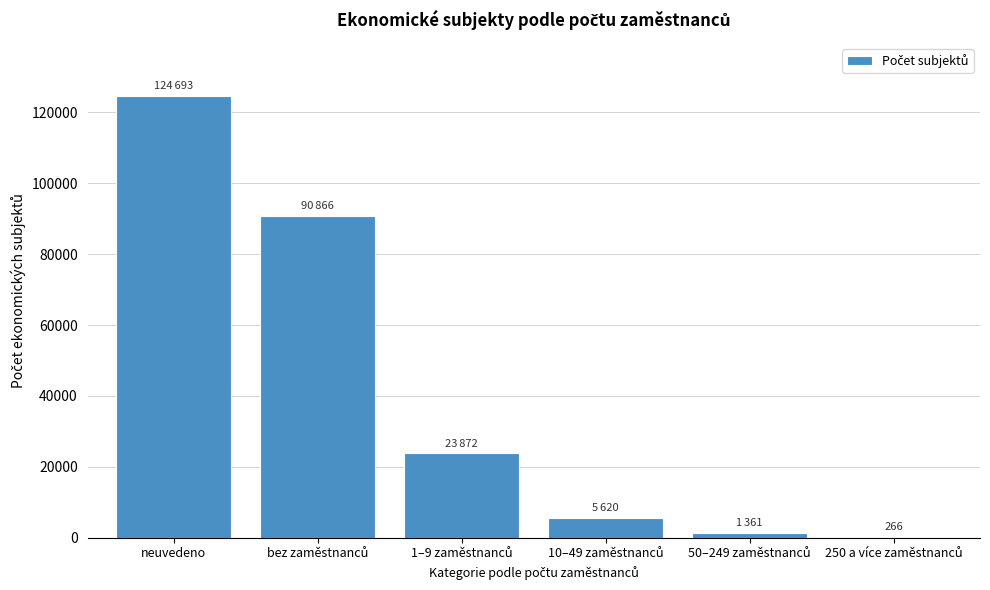

What is the sum of all values?

246678